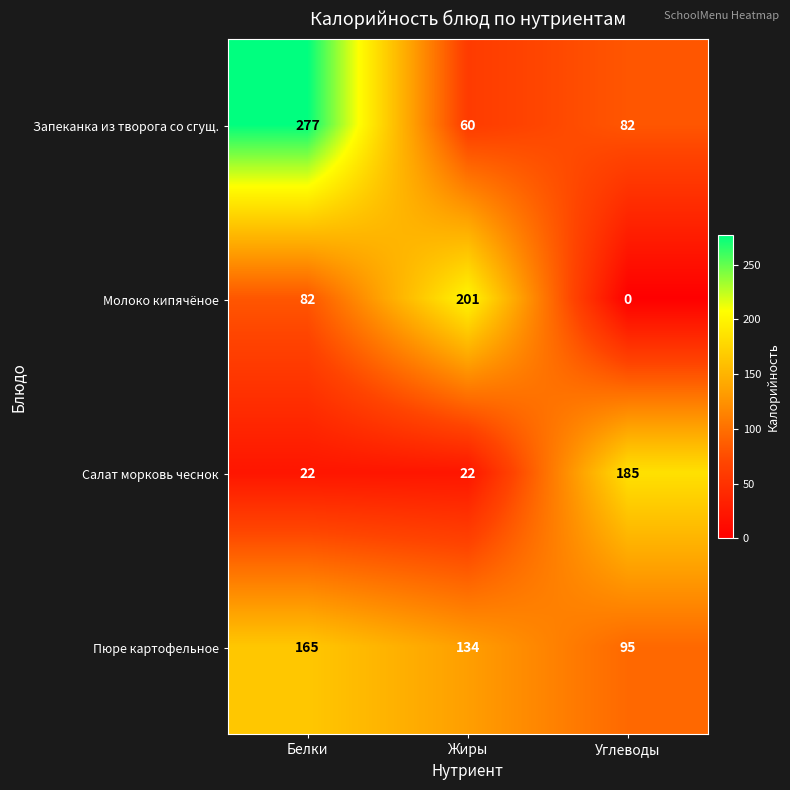

Reading right to left, what are all the values shown in this chart?

Запеканка из творога со сгущ.: 82	60	277
Молоко кипячёное: 0	201	82
Салат морковь чеснок: 185	22	22
Пюре картофельное: 95	134	165